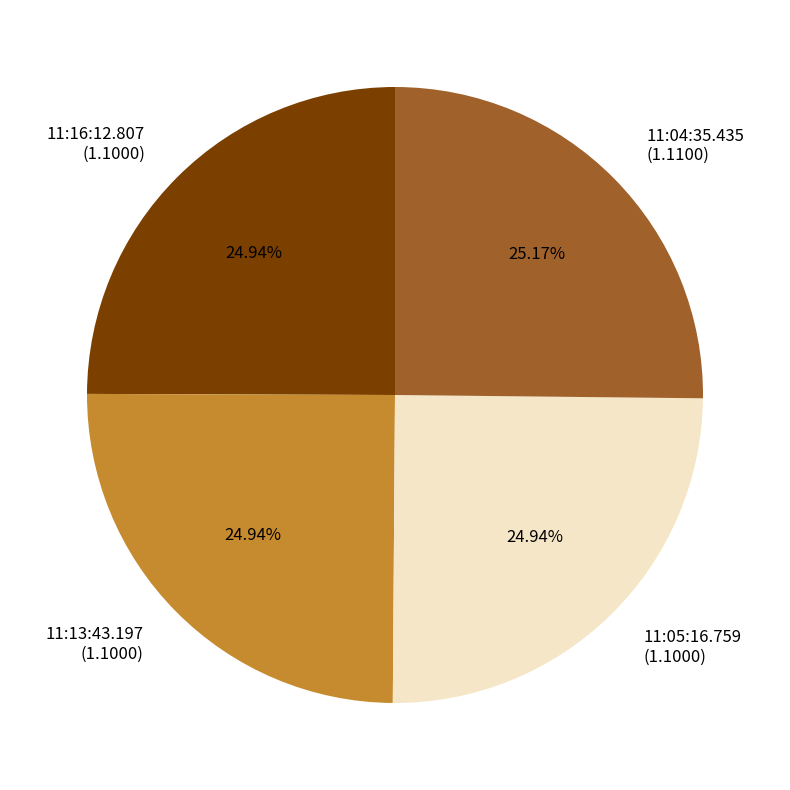

How many segments does this pie chart have?

4